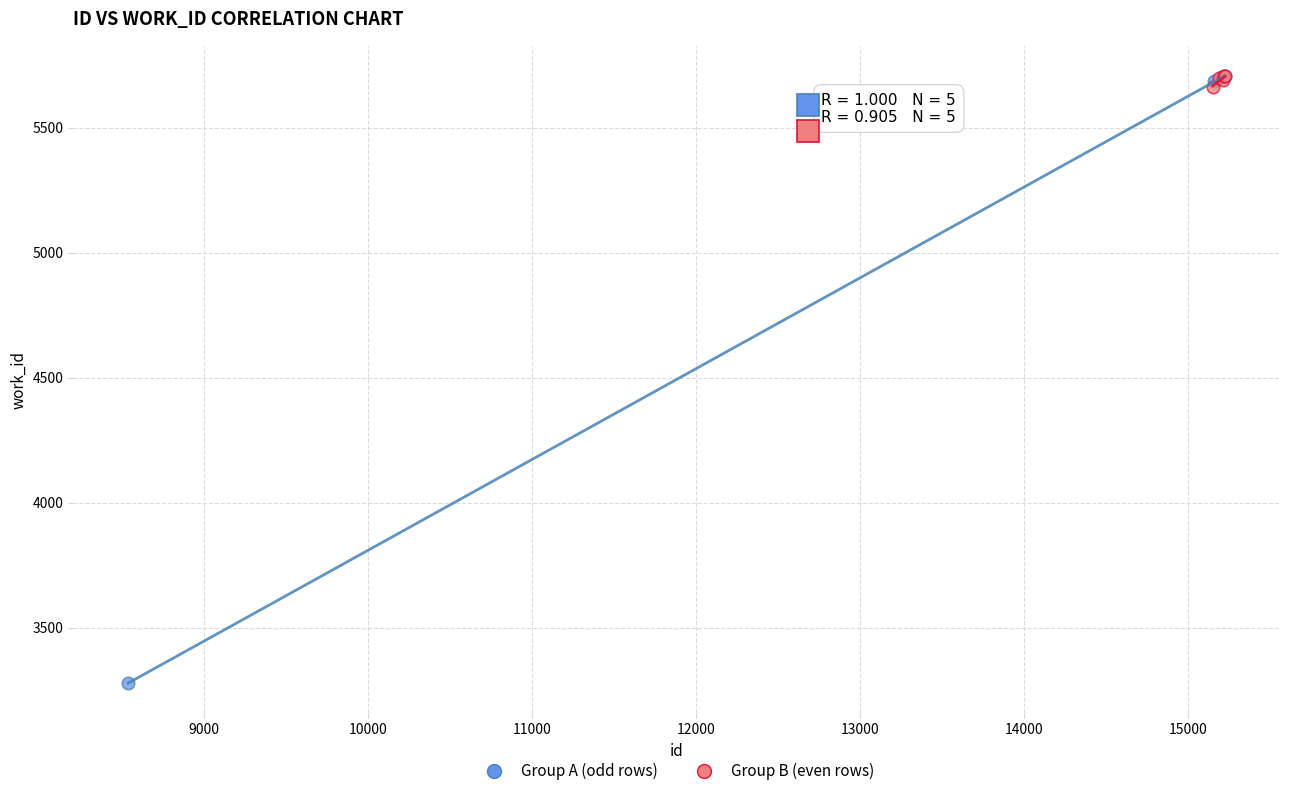

Which series reaches the minimum Y coordinate?

Group A (odd rows)